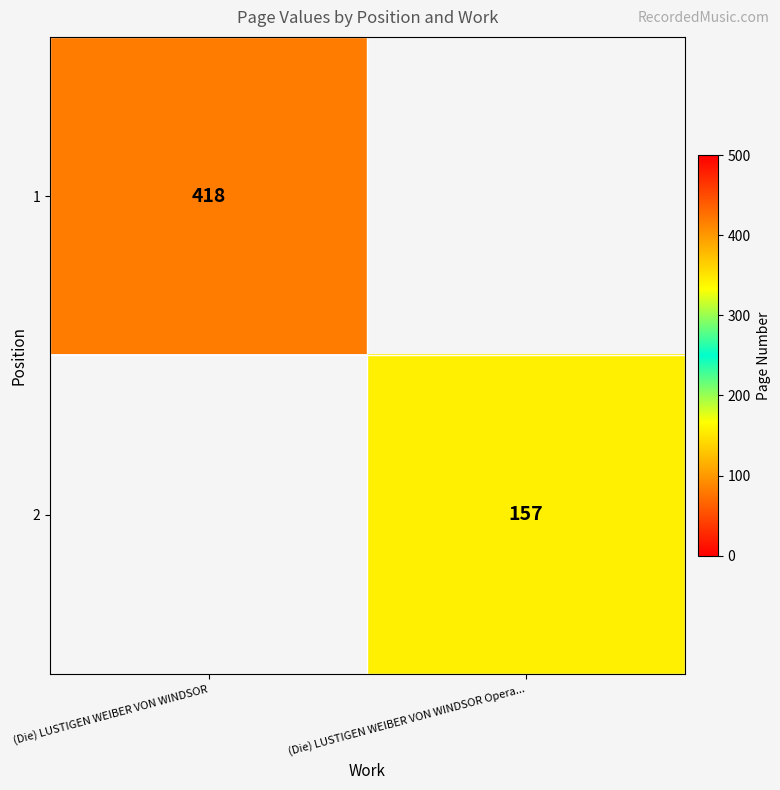

The value of 2 at (Die) LUSTIGEN WEIBER VON WINDSOR Opera... is 33. True or false?

False